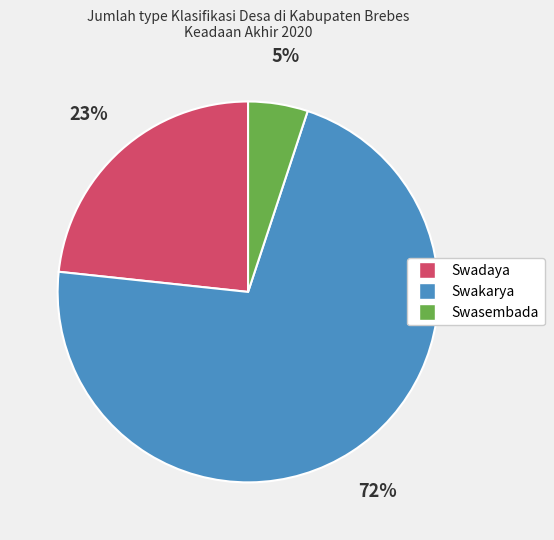

Does Swadaya account for over 50% of the chart?

No